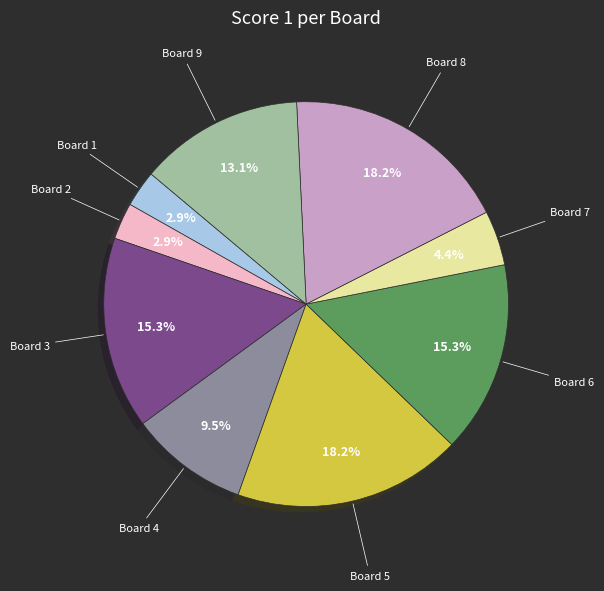

Does any single category account for the majority?

No